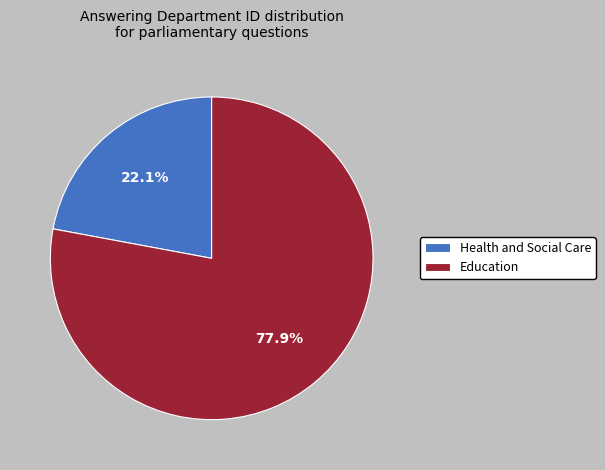

Which has a higher value, Health and Social Care or Education?

Education